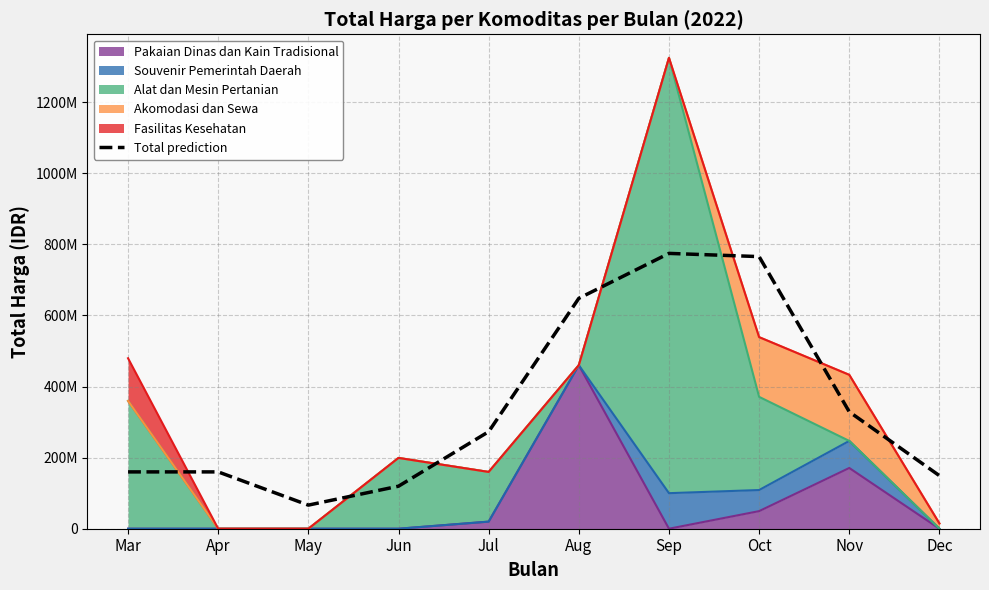

Is it true that the value at May is 66400000.0?

True